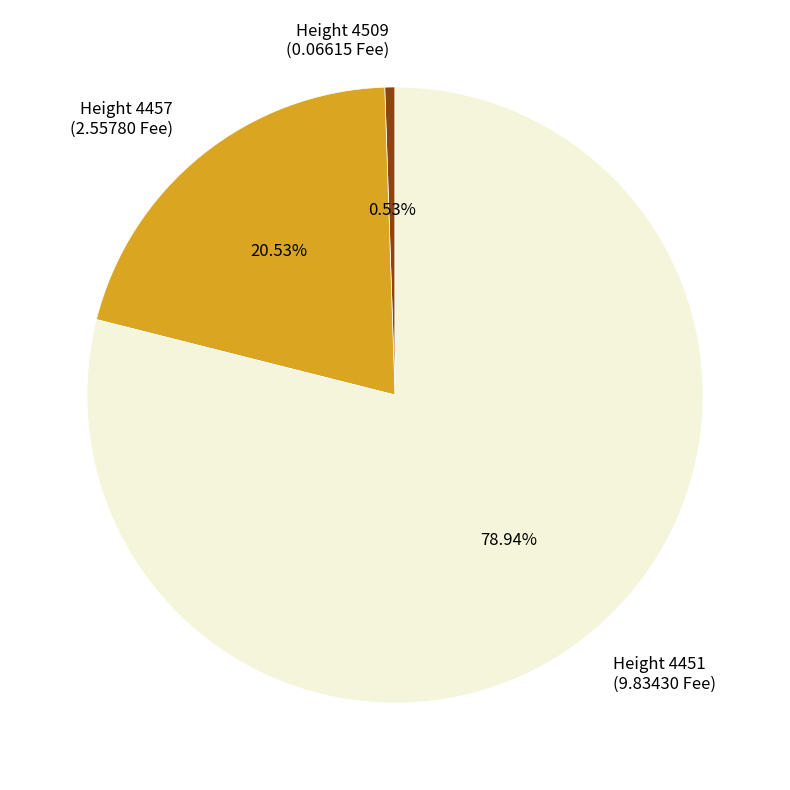

Rank the categories by value from highest to lowest.

Height 4451 (9.83430 Fee), Height 4457 (2.55780 Fee), Height 4509 (0.06615 Fee)